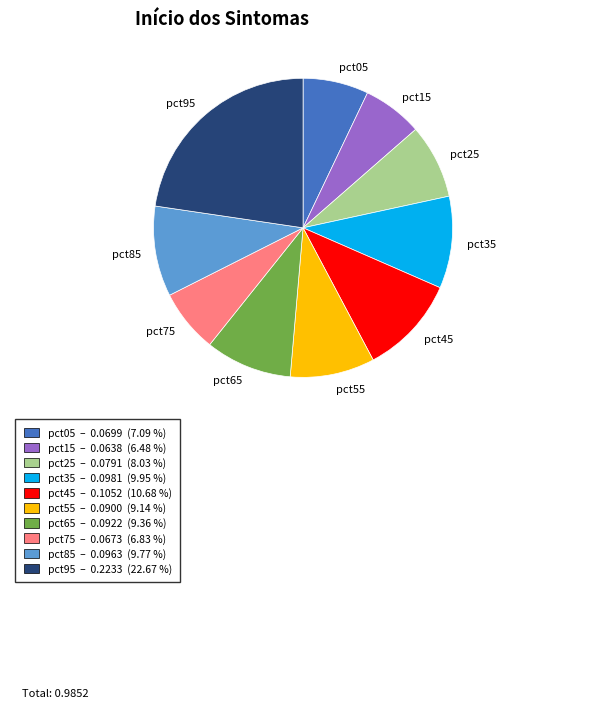

Which category has the biggest portion of the pie?

pct95